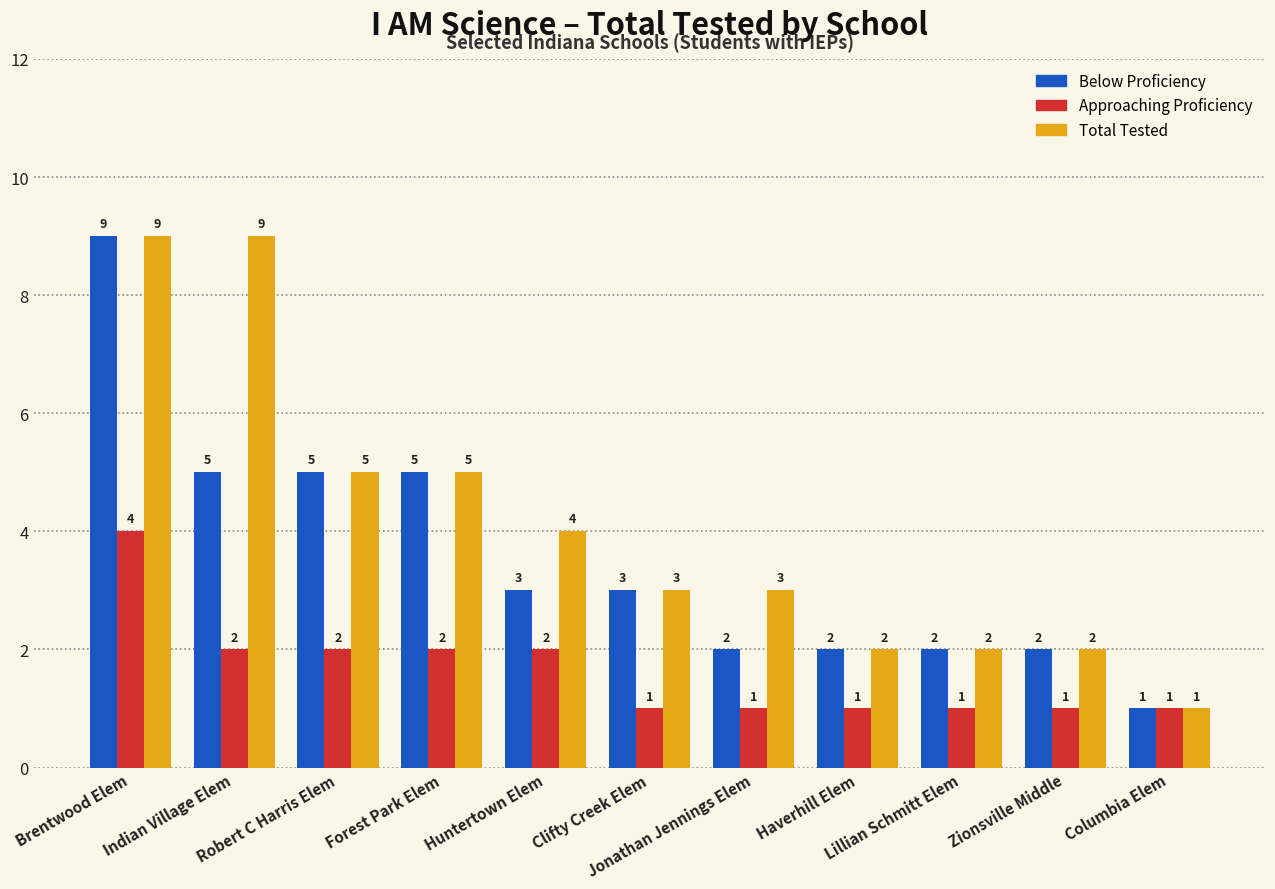

What is the difference between the maximum and second lowest values in the Approaching Proficiency series?

3